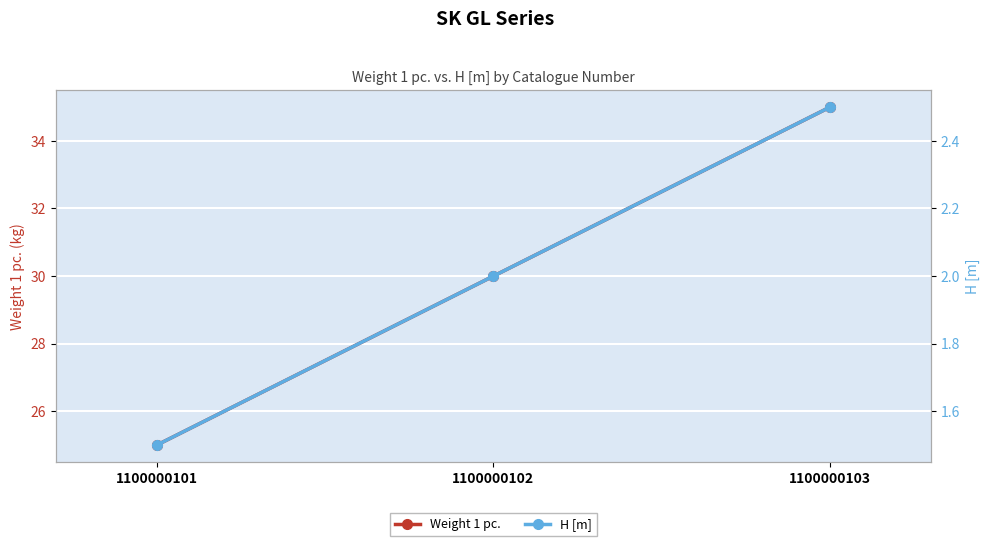

What is the difference between the highest and lowest values at 1100000101?

23.5